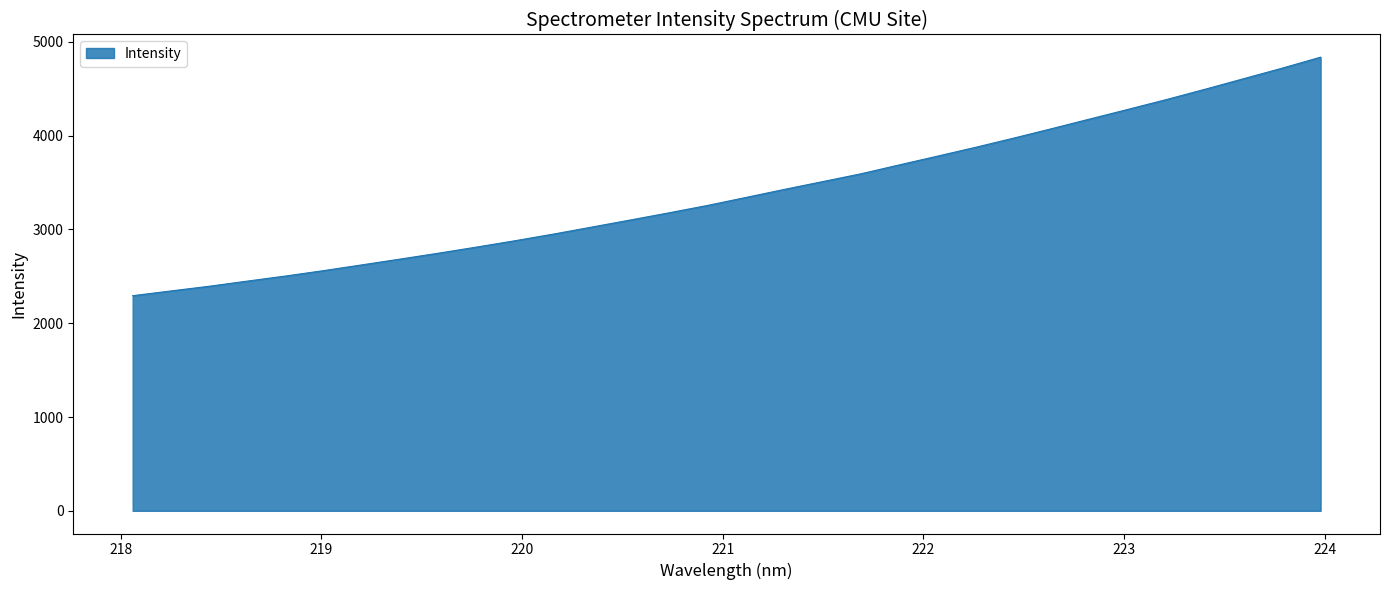

What is the minimum value shown in the chart?

2293.8